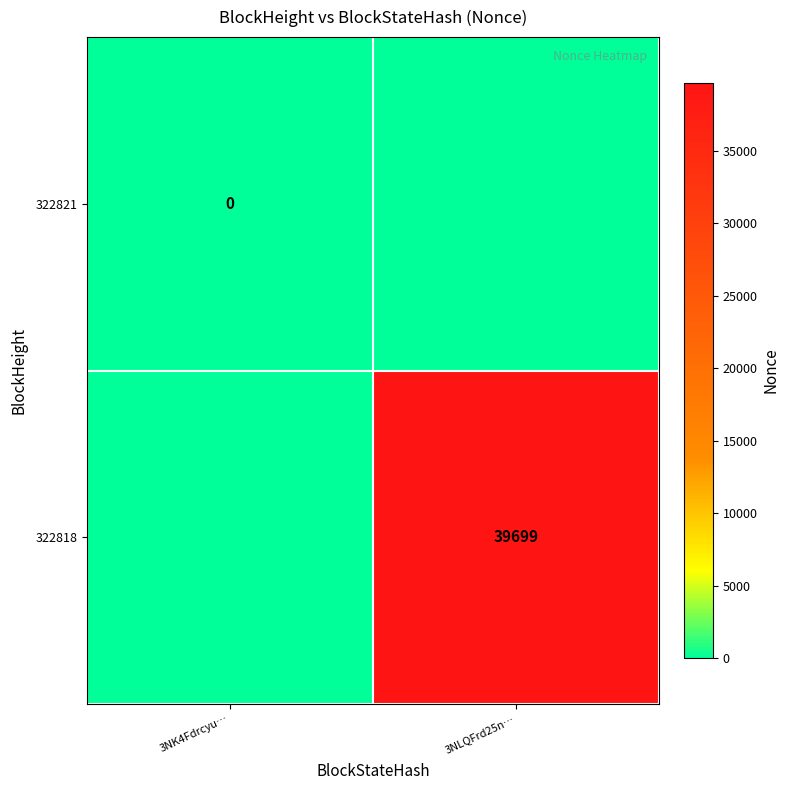

Is it true that 322818 equals 39699 at 3NLQFrd25n…?

True